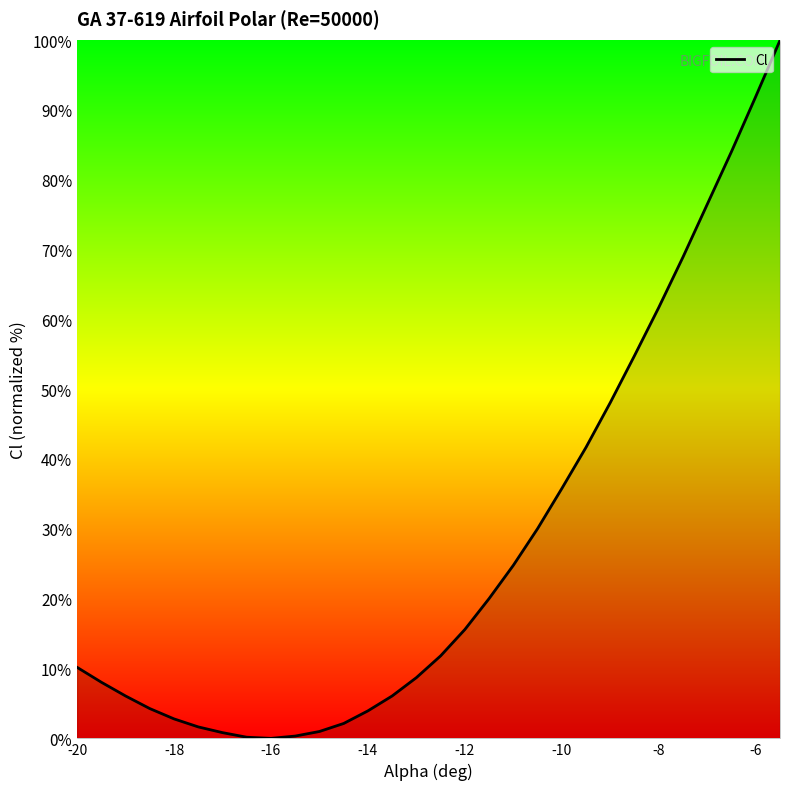

What is the difference between the maximum and minimum values?

100.0